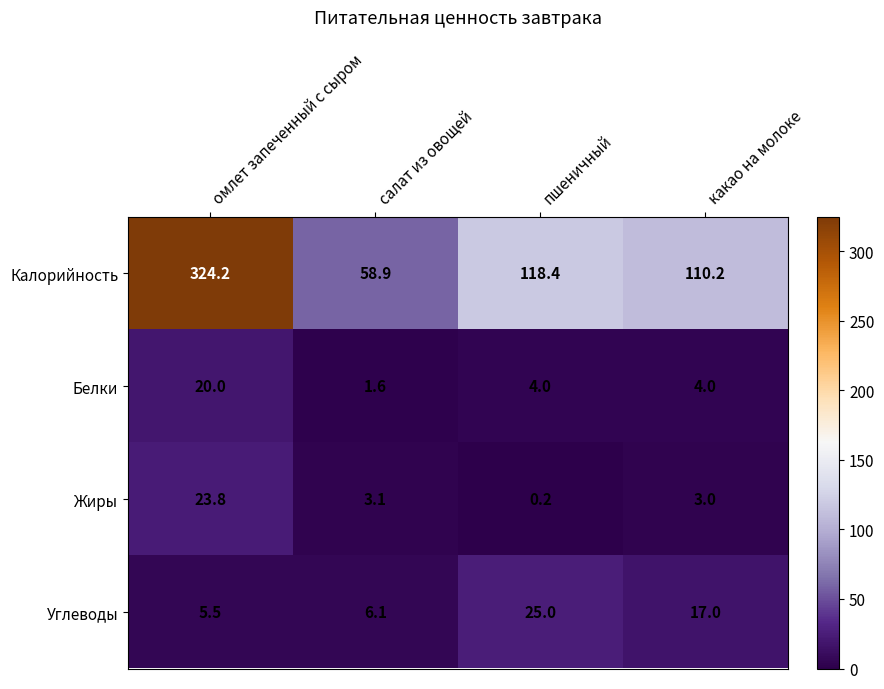

The Углеводы series shows 25.0 at пшеничный. True or false?

True